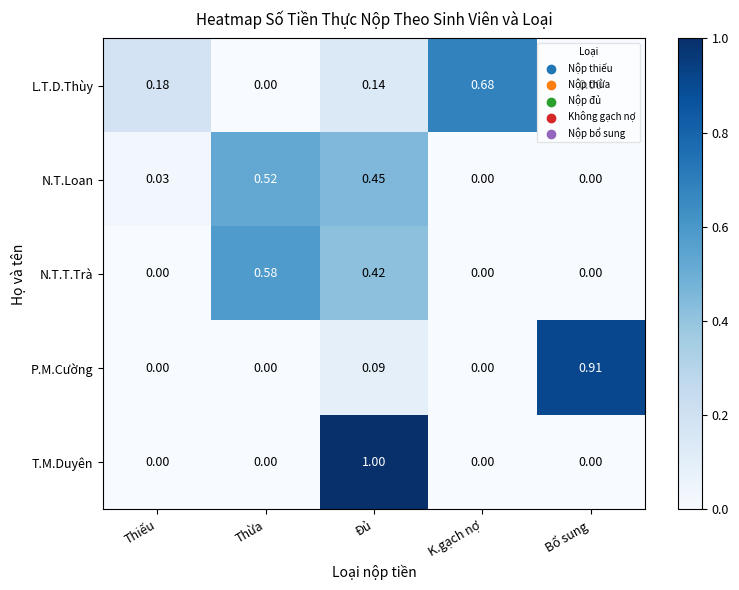

Which category has the highest value in the N.T.Loan series?

Thừa